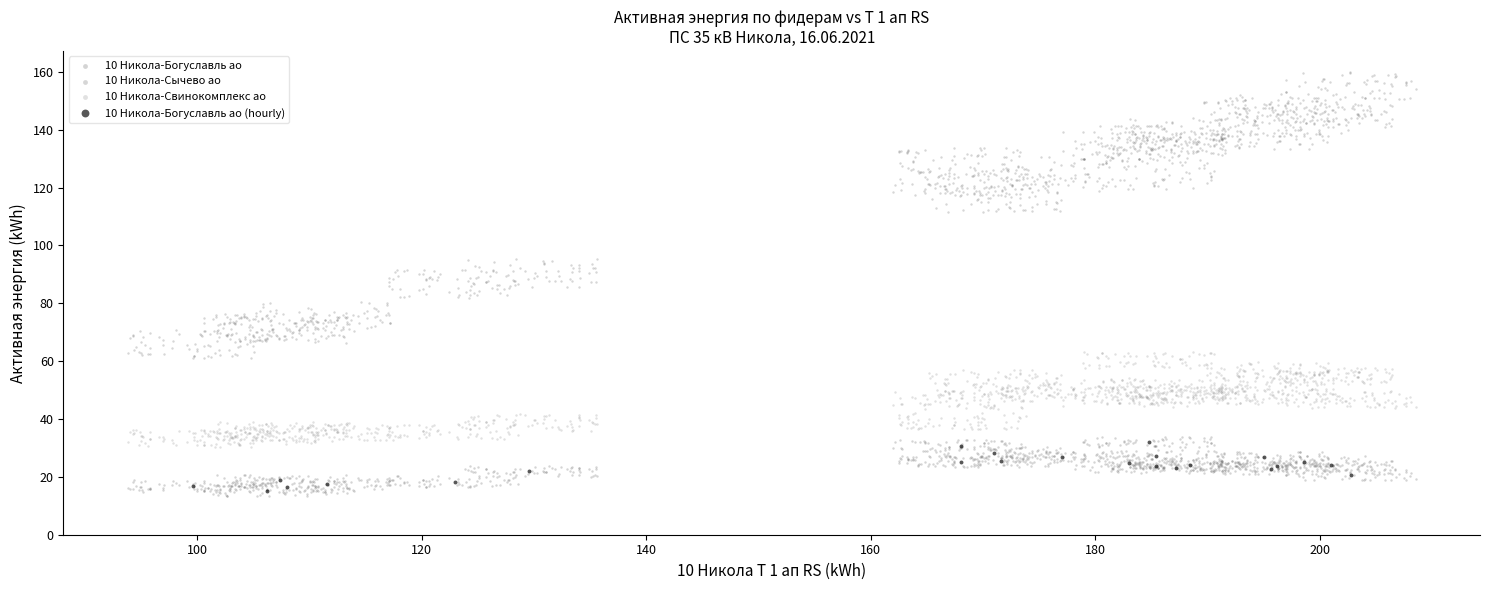

Which series has the widest spread of Y values?

10 Никола-Сычево ао